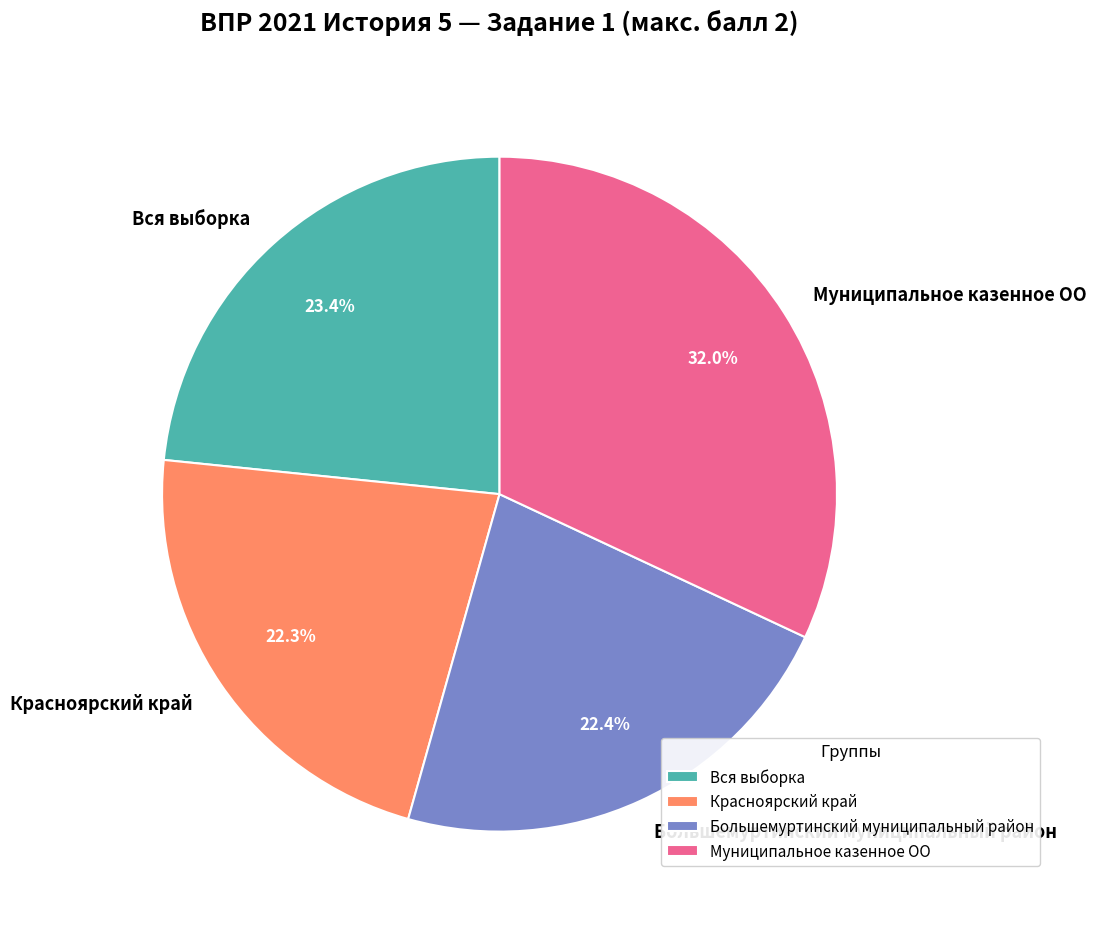

How much of the chart is everything except Вся выборка?

76.6%